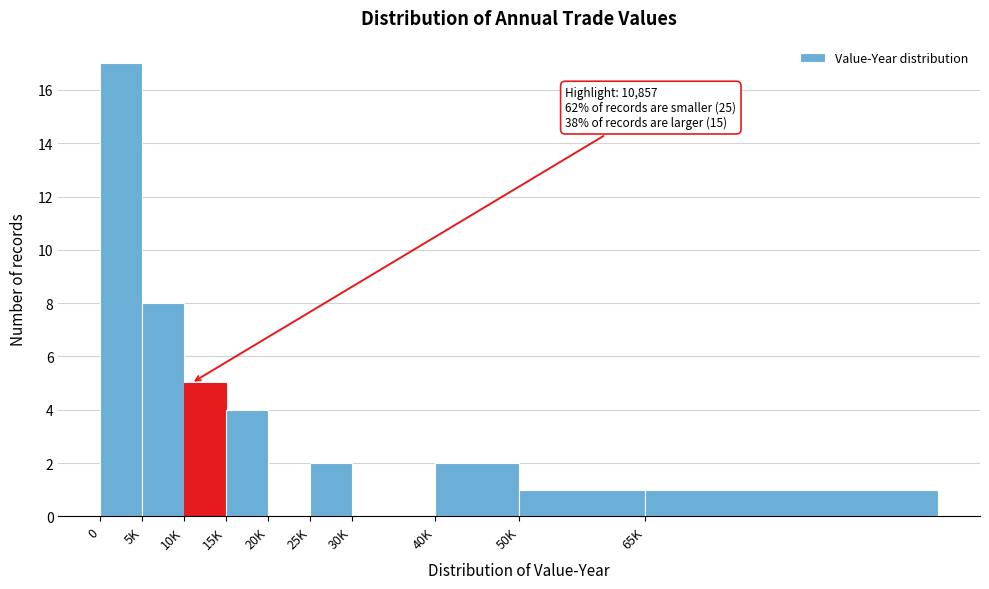

Reading left to right, transcribe all the data shown in this chart.

0=17	5K=8	10K=5	15K=4	20K=0	25K=2	30K=0	40K=2	50K=1	65K=1